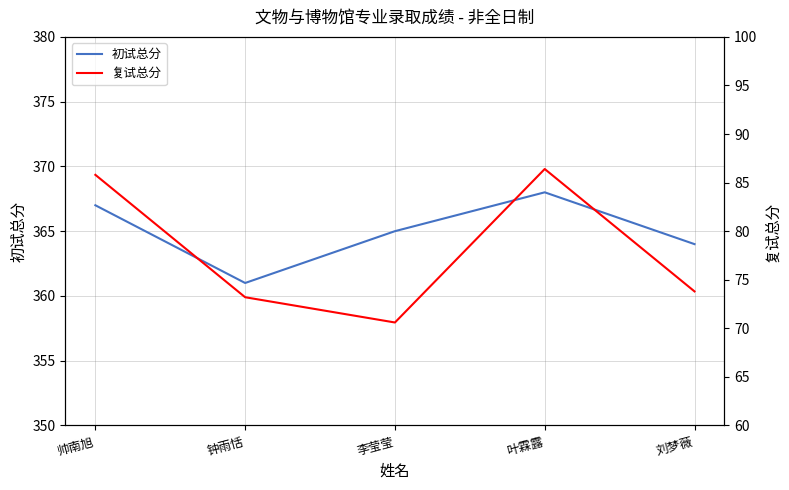

True or false: 复试总分 and 初试总分 cross at least once.

False